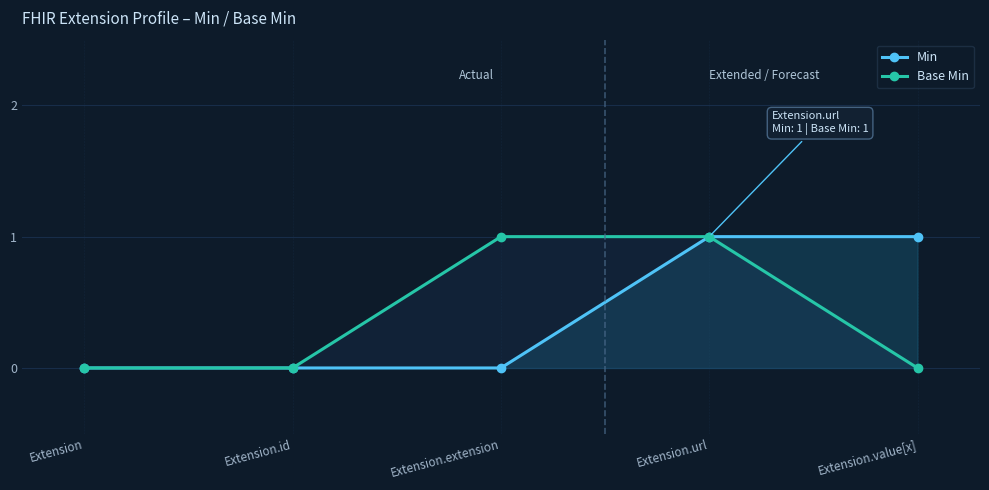

Between Extension and Extension.extension, which series saw the biggest shift?

Base Min